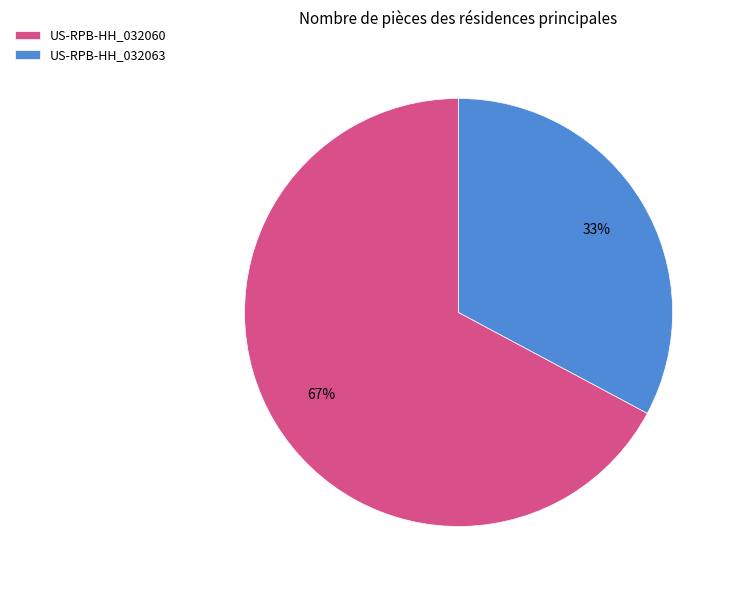

Do US-RPB-HH_032063 and US-RPB-HH_032060 together represent more than half of the pie?

Yes